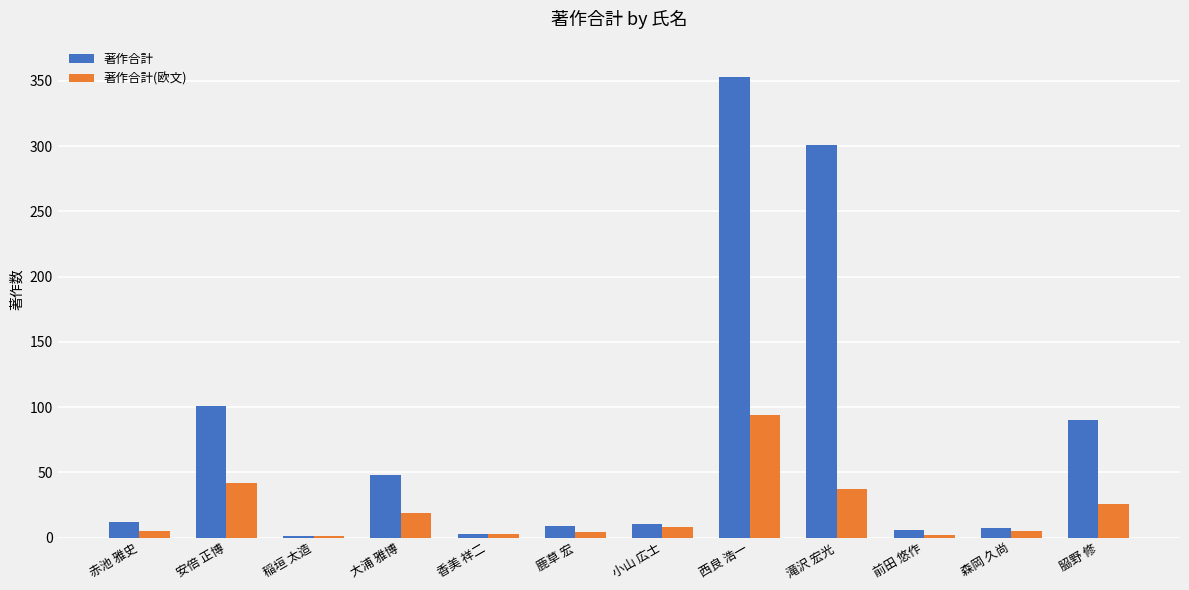

Which category has the highest value across all series?

西良 浩一